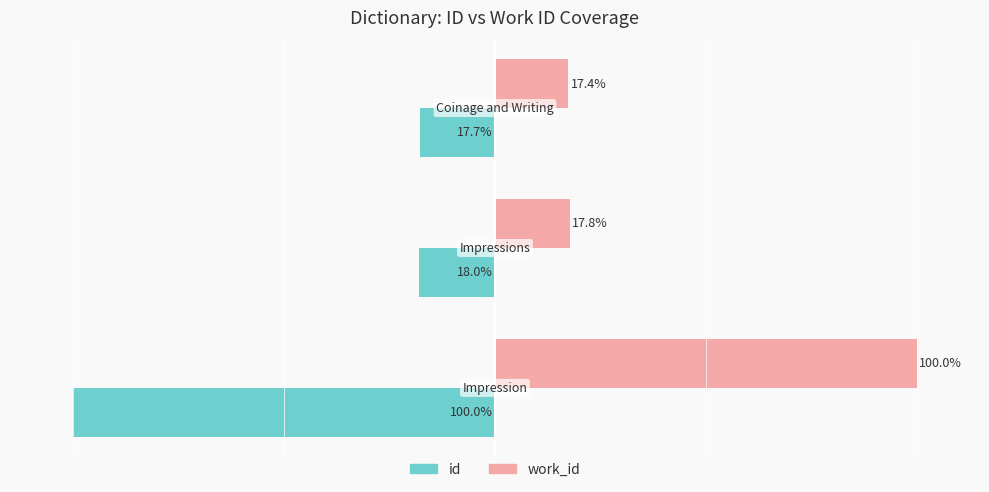

List the series in order of their overall mean, highest first.

work_id, id